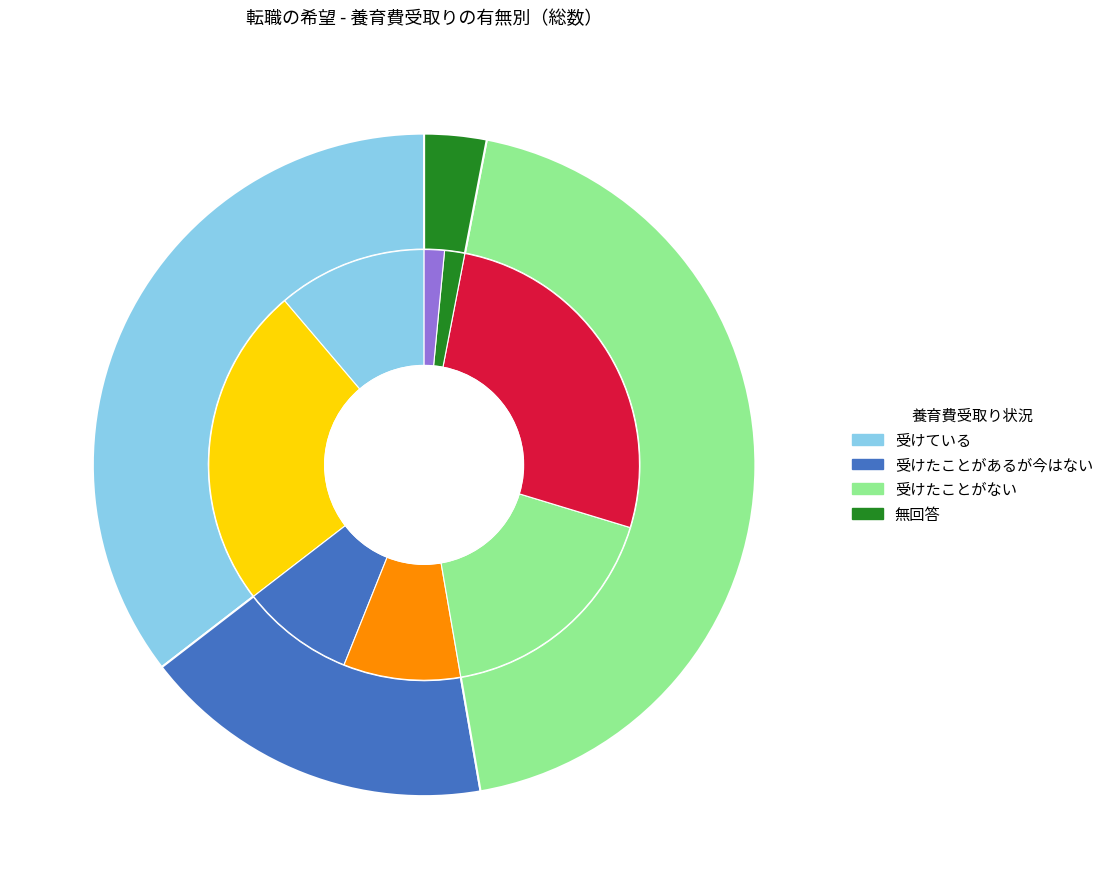

What percentage is NOT represented by 受けたことがあるが今はない?

82.7%